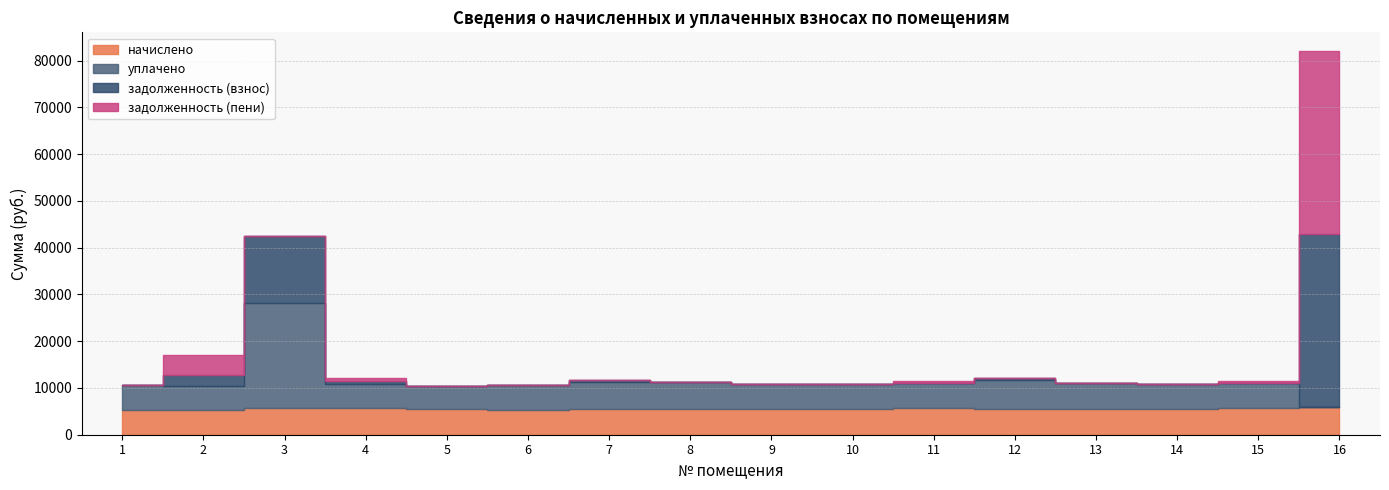

List the series in order of their overall mean, highest first.

уплачено, начислено, задолженность (взнос), задолженность (пени)